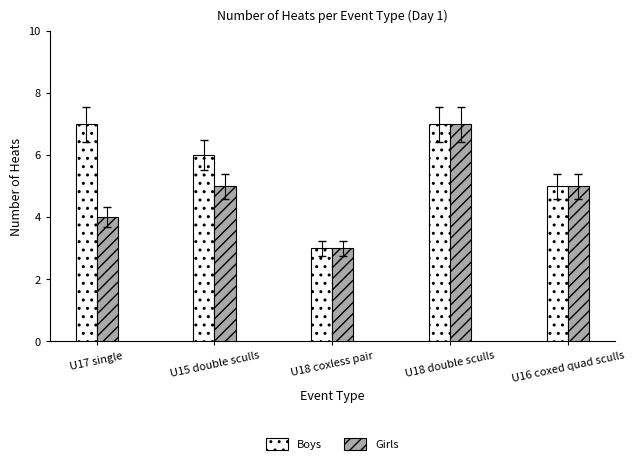

True or false: Boys has a value of 5 at U16 coxed quad sculls.

True